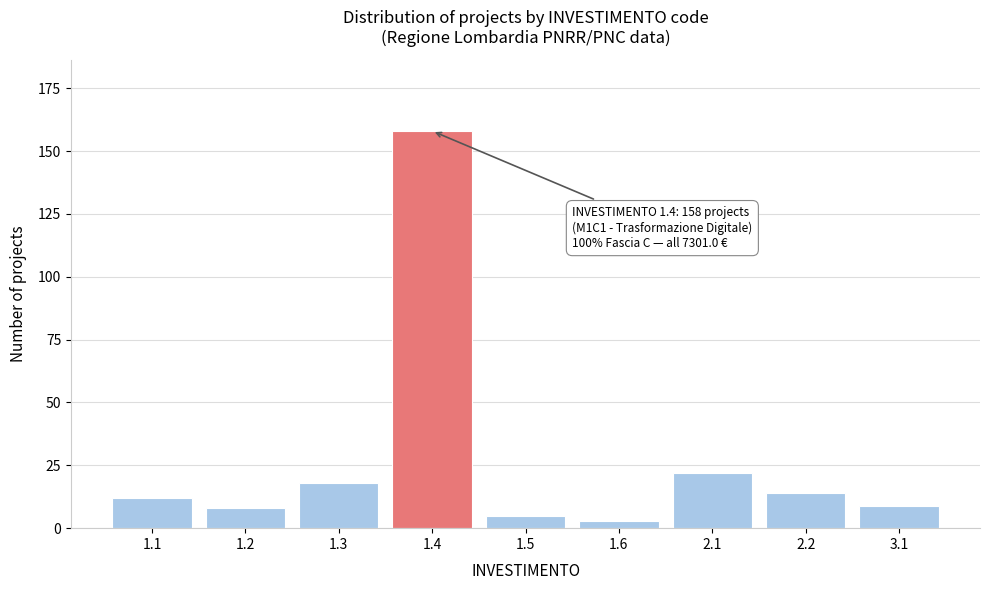

Reading left to right, what are all the values shown in this chart?

12	8	18	158	5	3	22	14	9